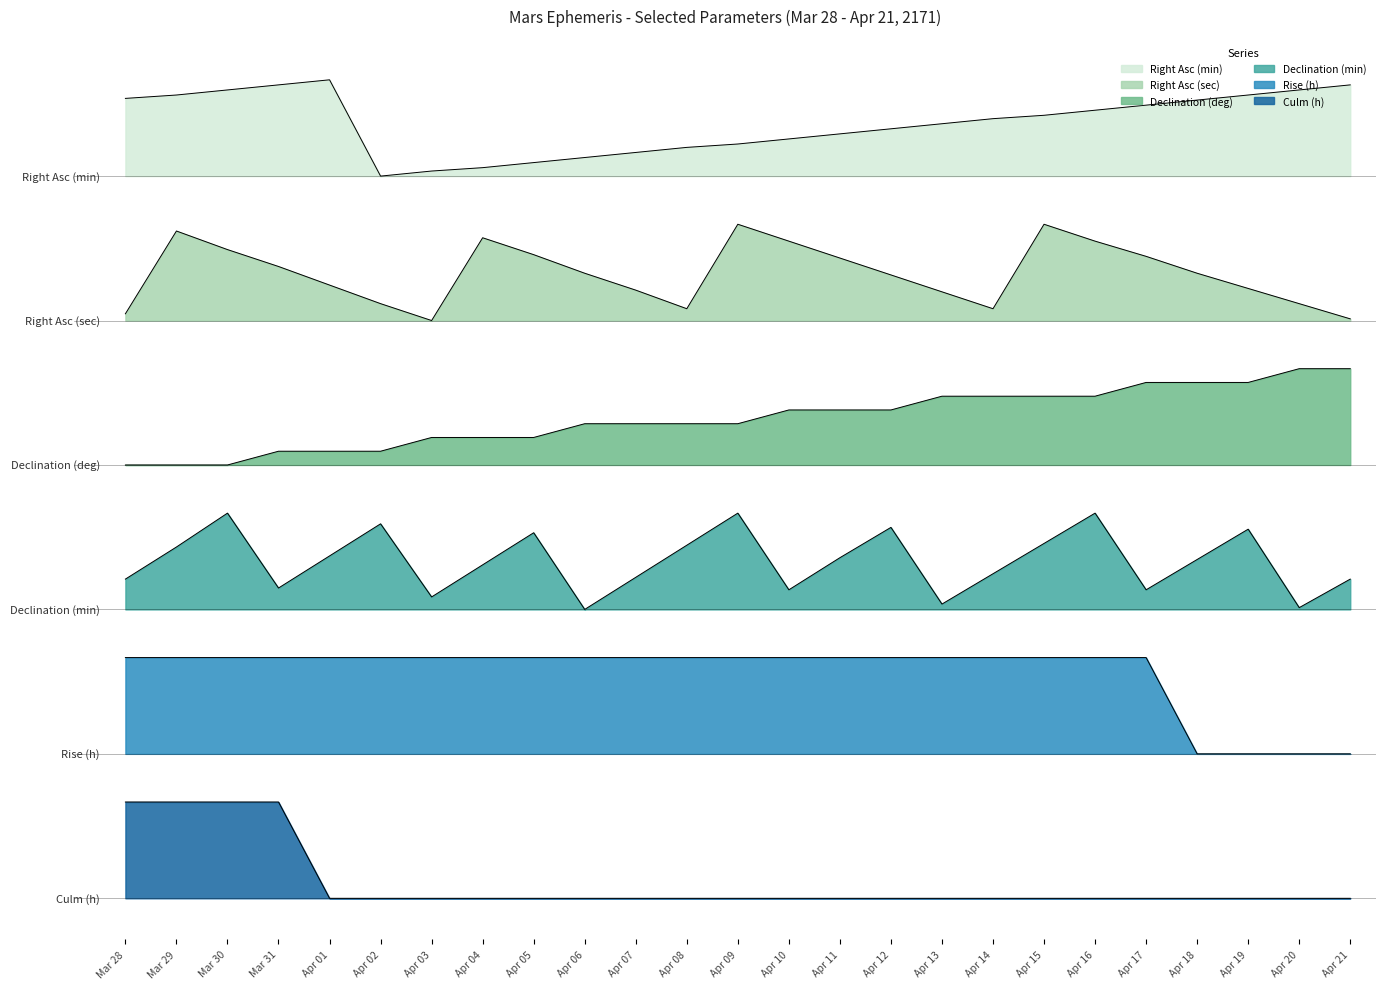

At which label is Right Asc (min) closest to 64?

Apr 12